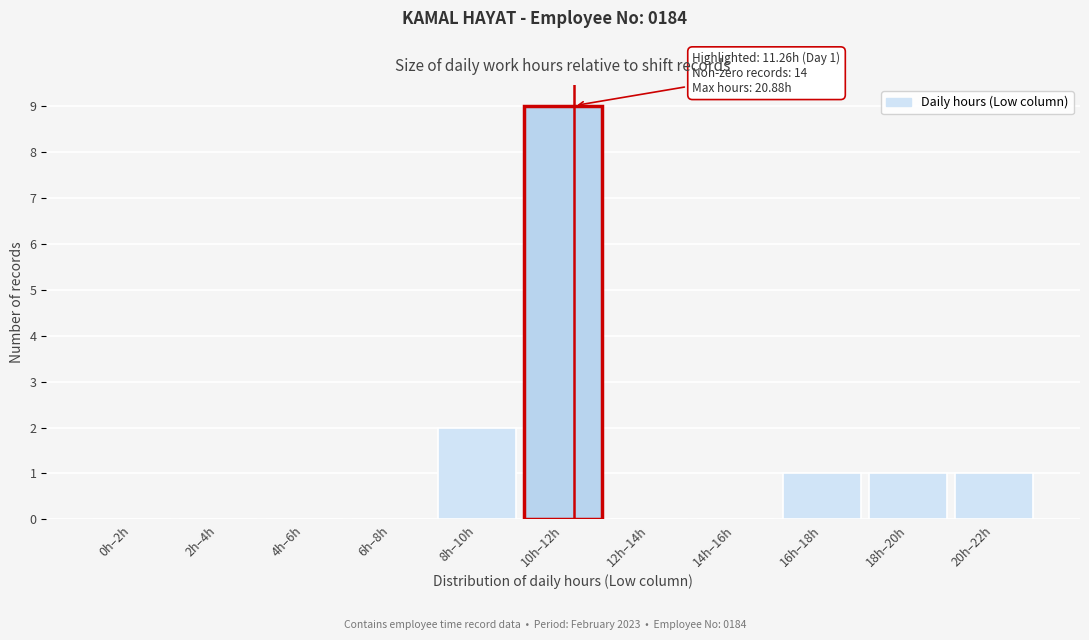

Reading left to right, what are all the values shown in this chart?

0h–2h=0	2h–4h=0	4h–6h=0	6h–8h=0	8h–10h=2	10h–12h=9	12h–14h=0	14h–16h=0	16h–18h=1	18h–20h=1	20h–22h=1